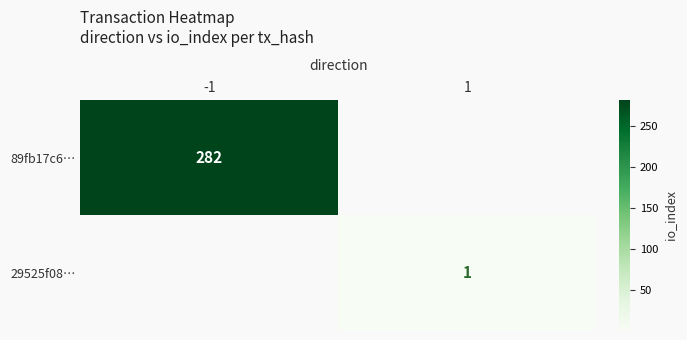

Between -1 and 1, which is larger?

-1